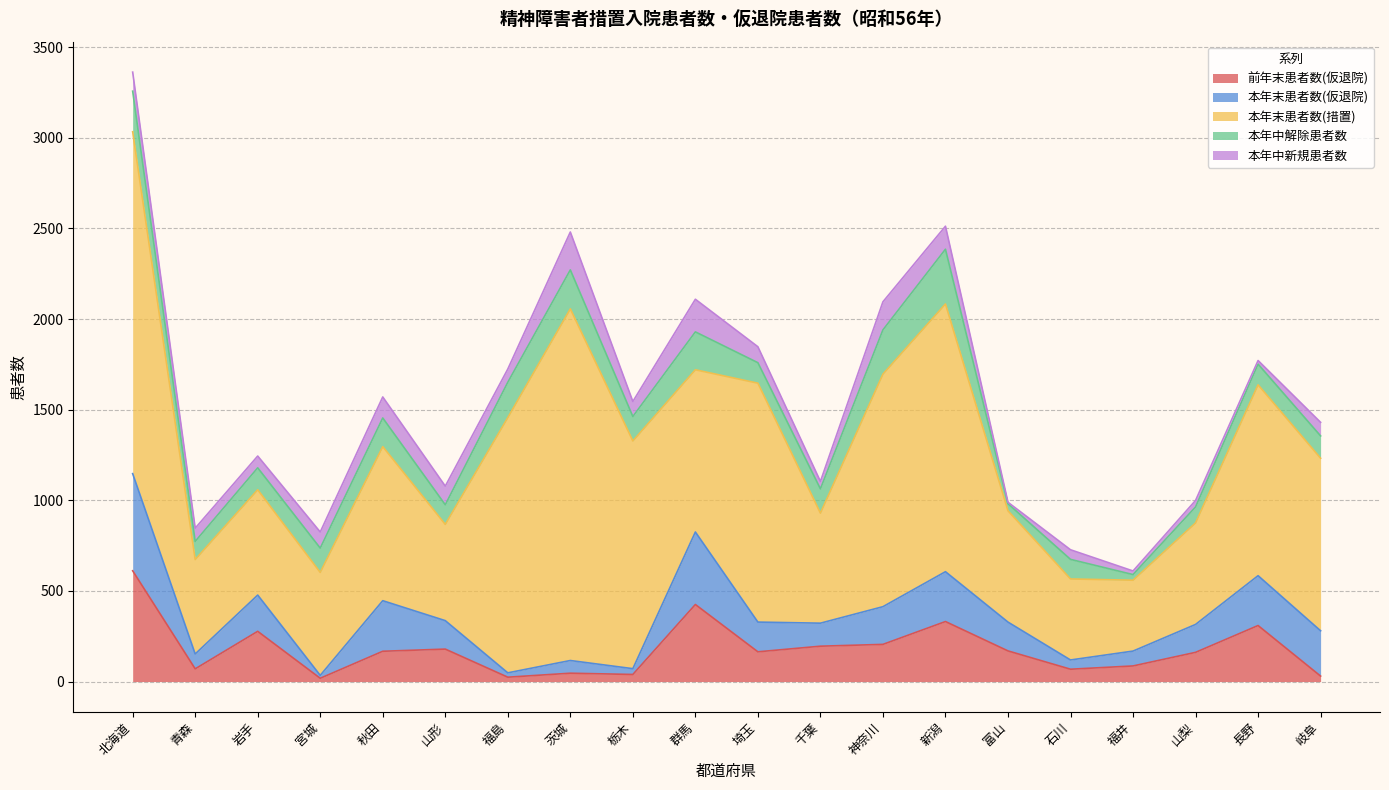

How many lines are shown in the chart?

5